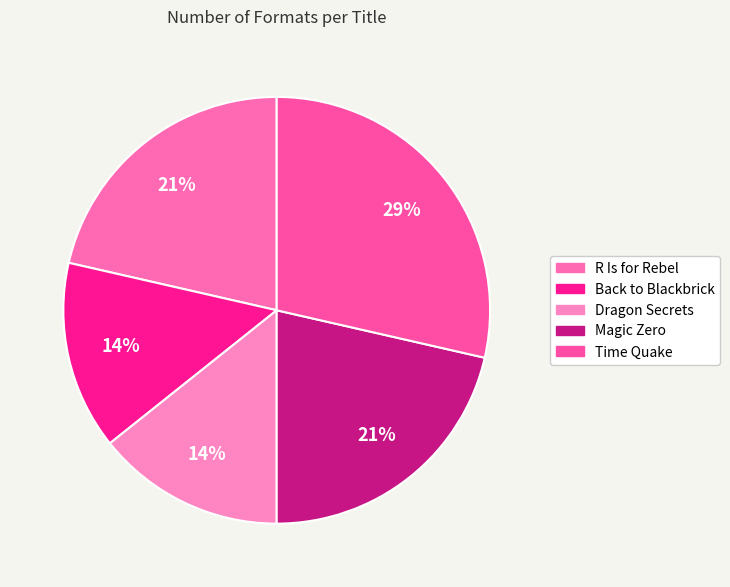

To the nearest percent, what is the difference between the Magic Zero and Time Quake slice percentages?

7%